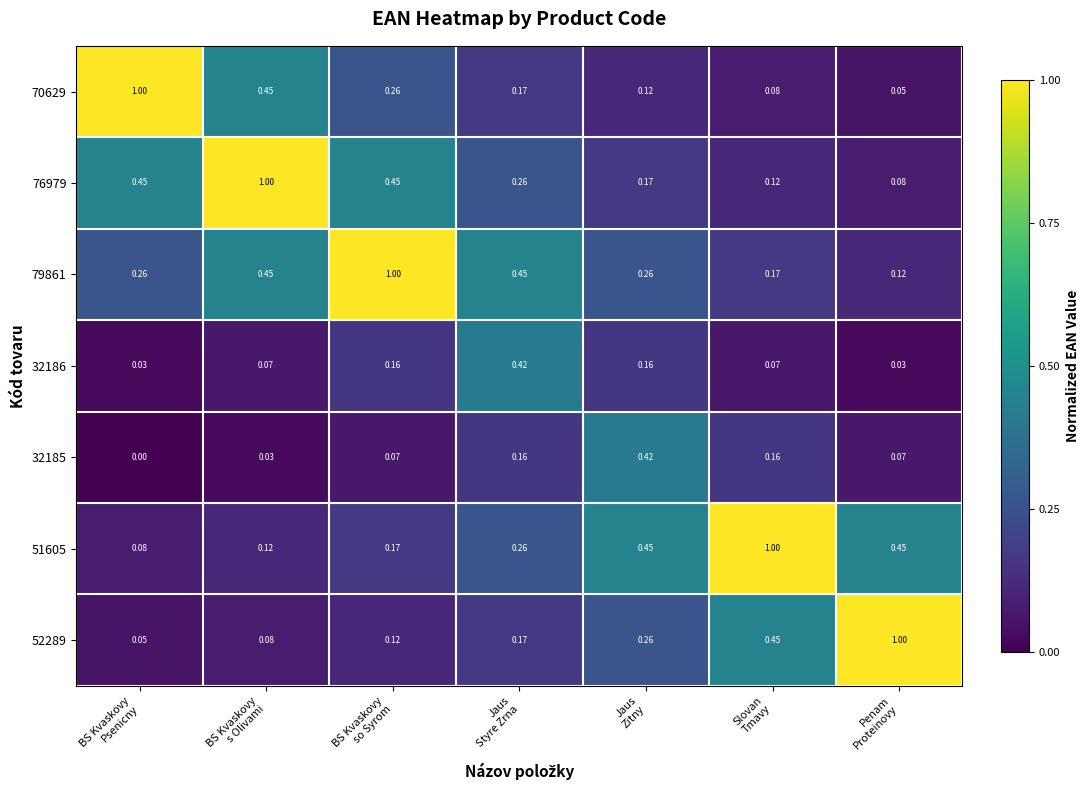

How many distinct data groups are displayed?

7